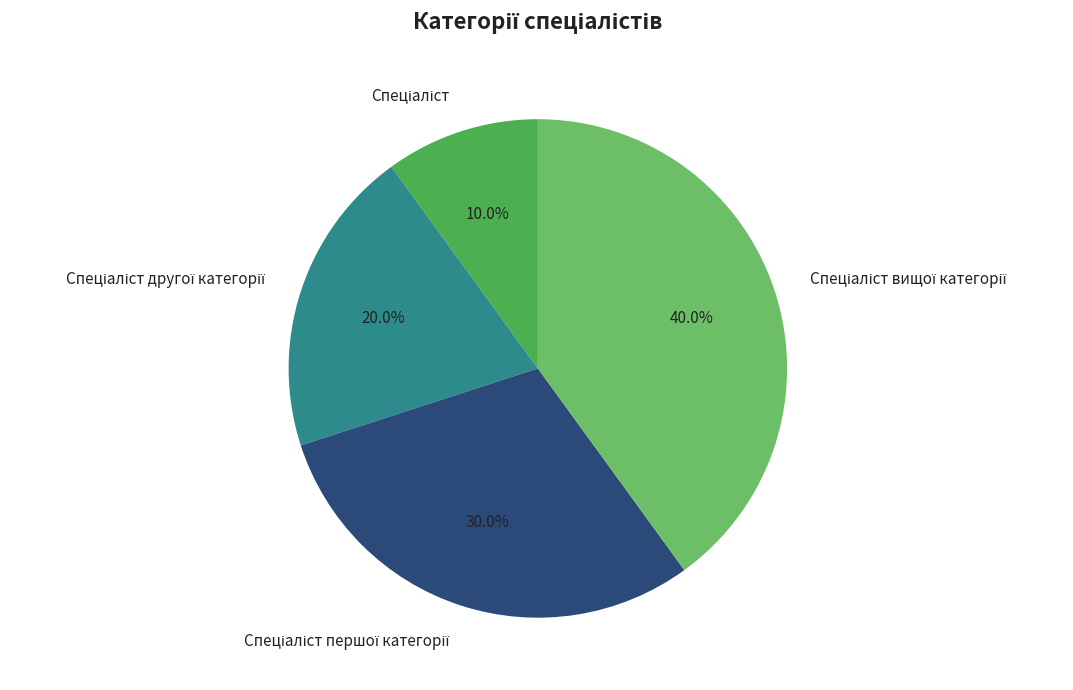

To the nearest percent, what is the difference between the largest and smallest slice percentages?

30%